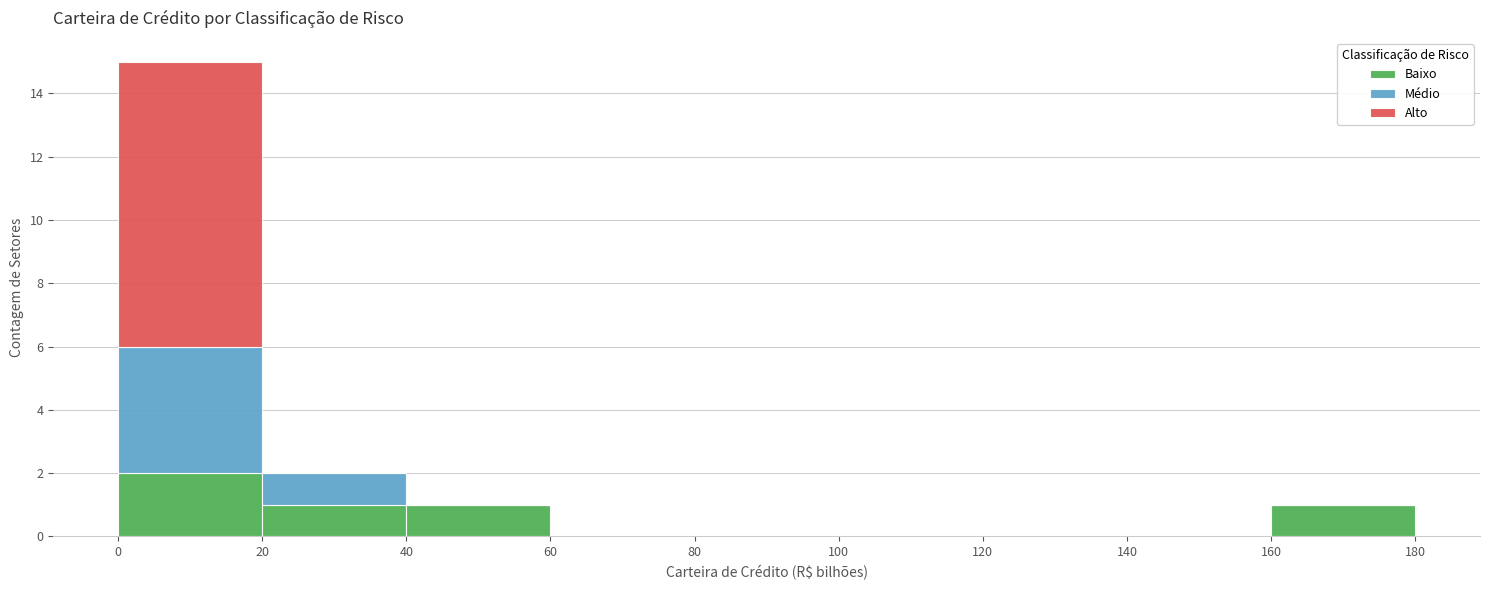

Reading left to right, transcribe this chart: for each stacked bar, give the range it covers on the x-axis and its total height. The values are not printed on the chart, so give them approximately, as read against the axis.

0 to 20: 15
20 to 40: 2
40 to 60: 1
60 to 80: 0
80 to 100: 0
100 to 120: 0
120 to 140: 0
140 to 160: 0
160 to 180: 1